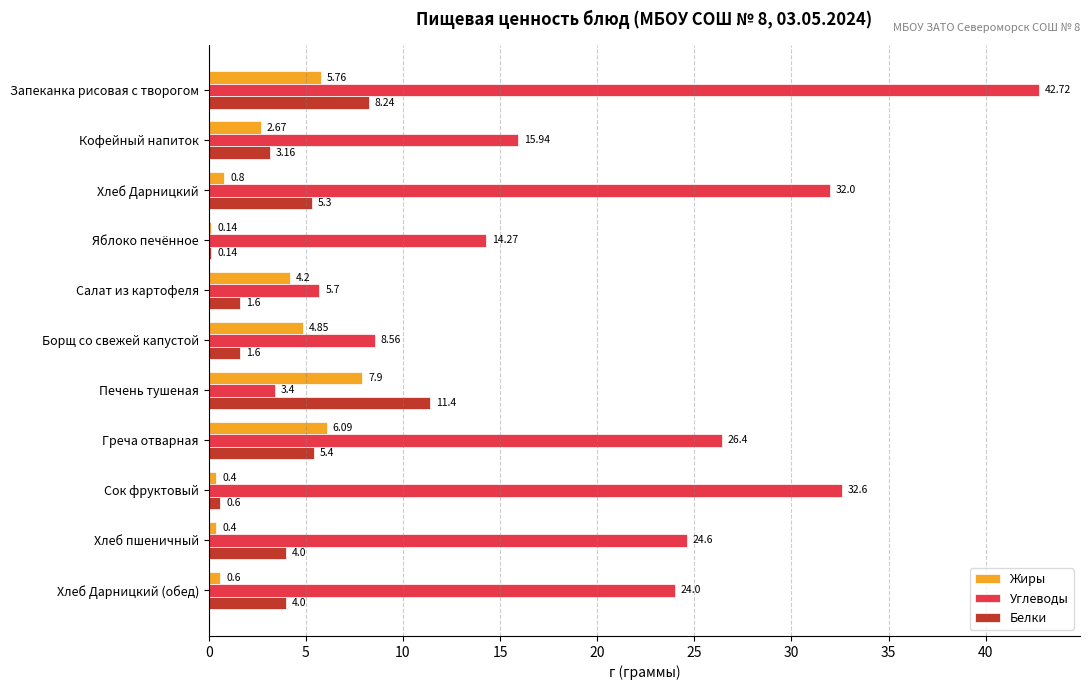

At which label is Углеводы closest to 23?

Хлеб Дарницкий (обед)